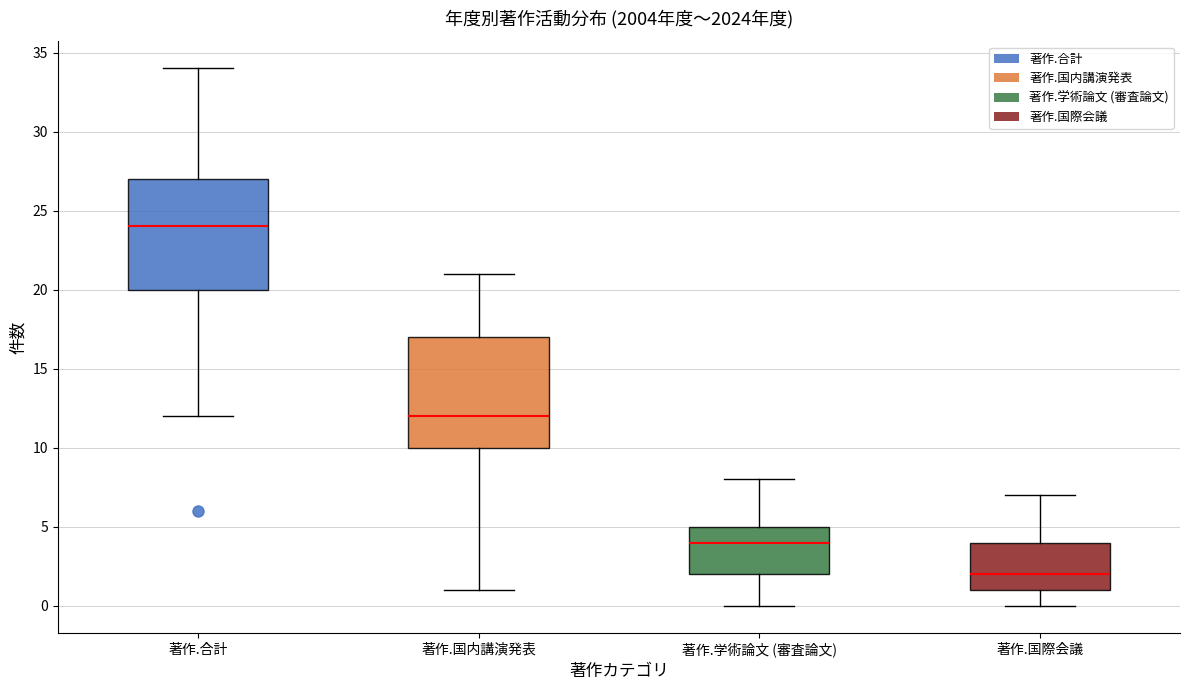

Which box has the highest median line?

著作.合計